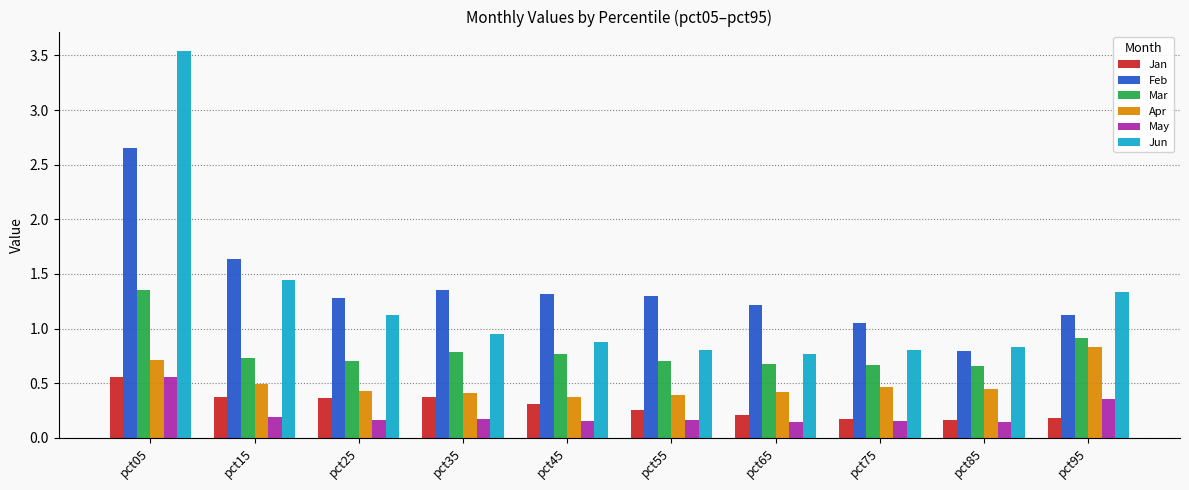

At how many categories does at least one series exceed 1?

9